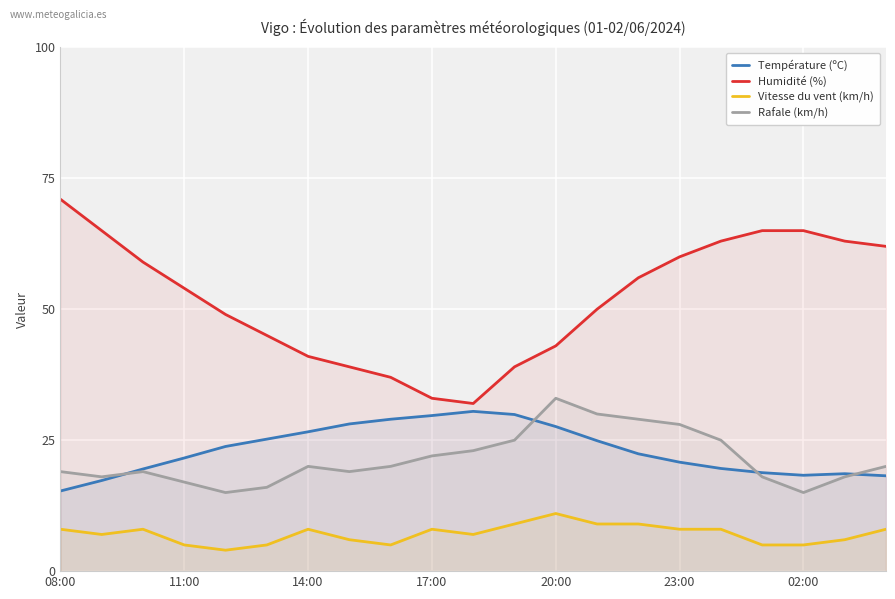

Is it true that Température (ºC) equals 9.4 at 11:00?

False